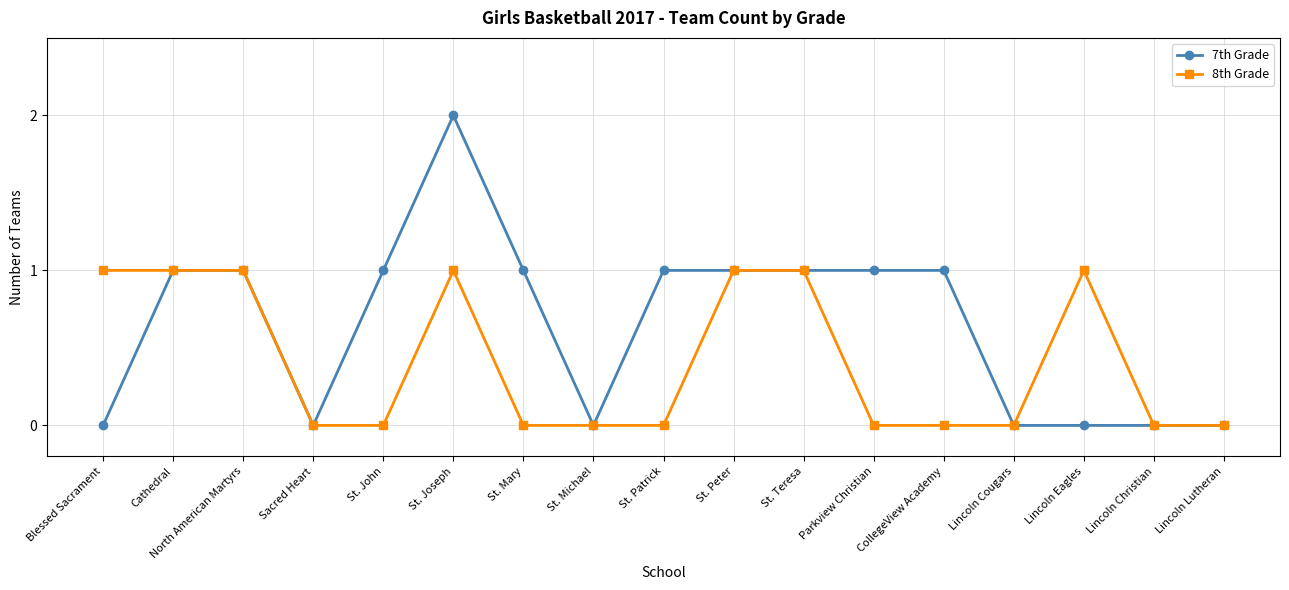

What is the label of the 1st point from the right?

Lincoln Lutheran